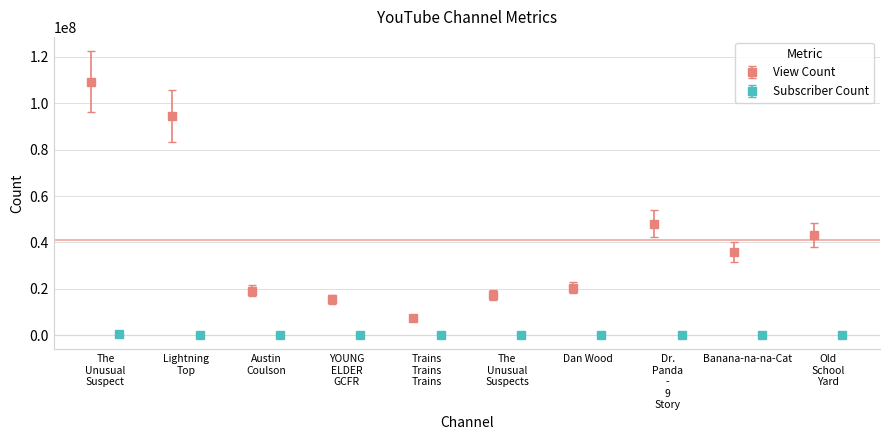

True or false: View Count has more than 0 interior local peaks.

True